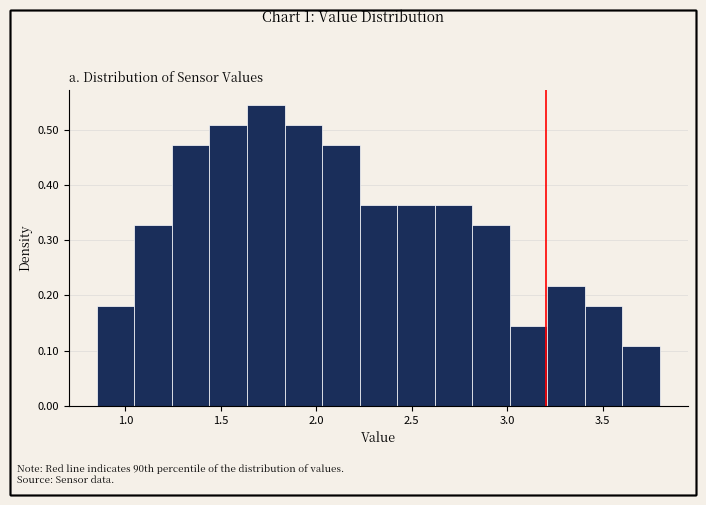

Around what value on the x-axis is the tallest bar? Give the approximate position of its centre, as read against the axis.

1.75